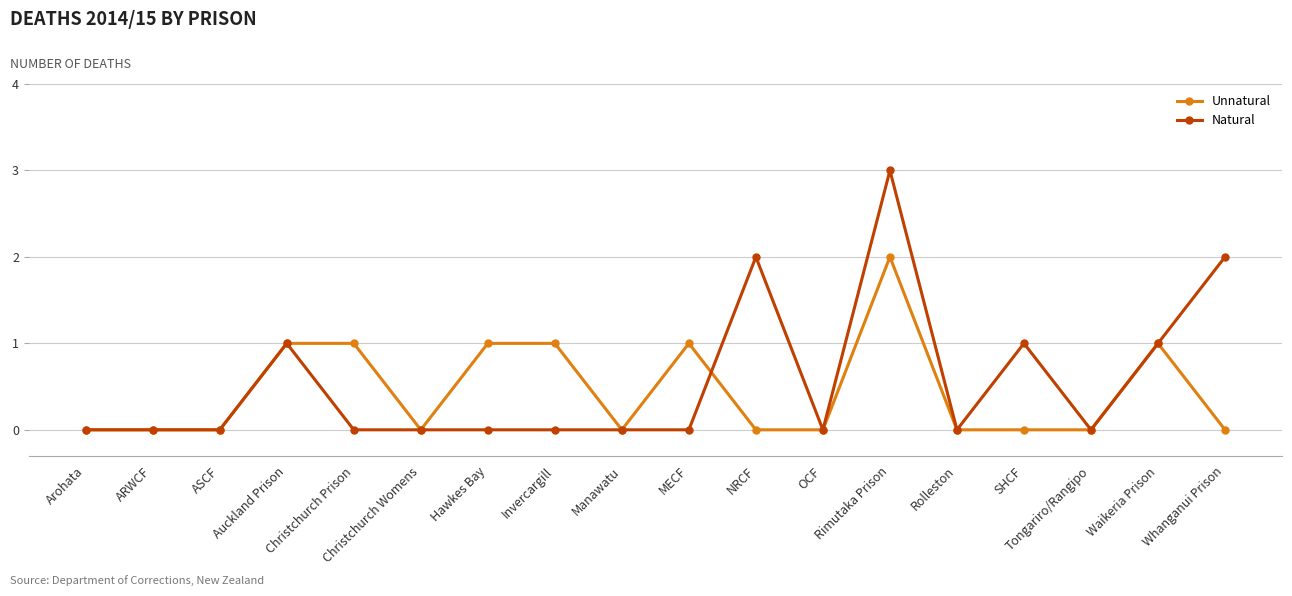

How many Natural values are between 0 and 1?

15